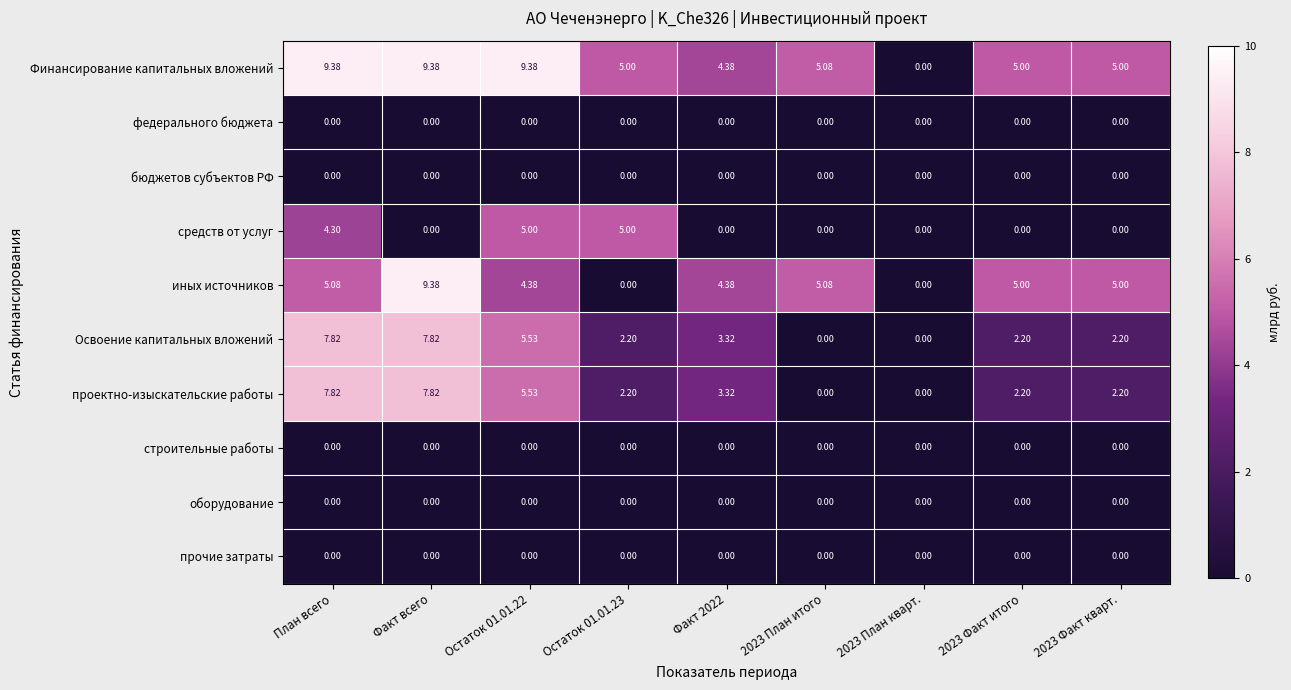

Which series has the largest total across all categories?

Финансирование капитальных вложений